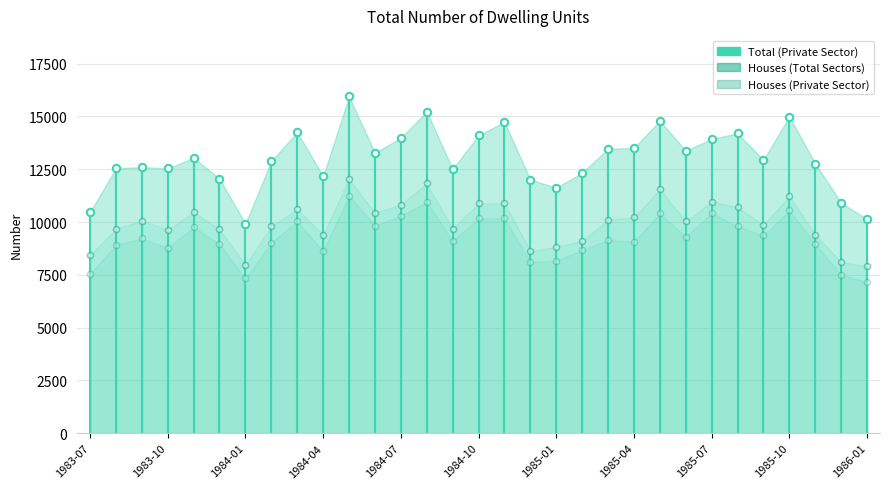

Which series reaches the minimum Y coordinate?

Houses (Private Sector)